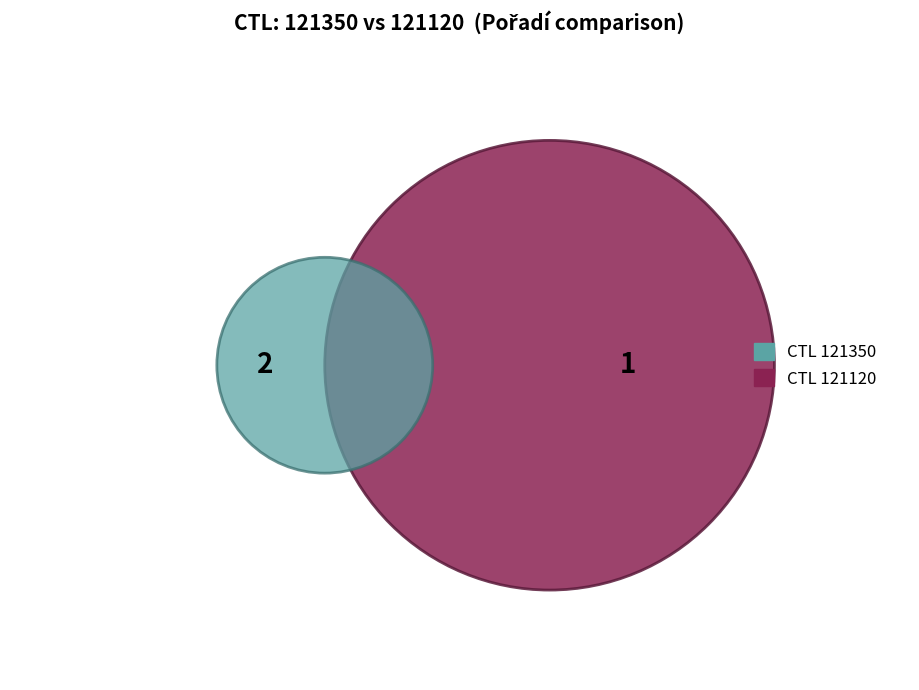

To the nearest percent, what is the average slice percentage?

50%